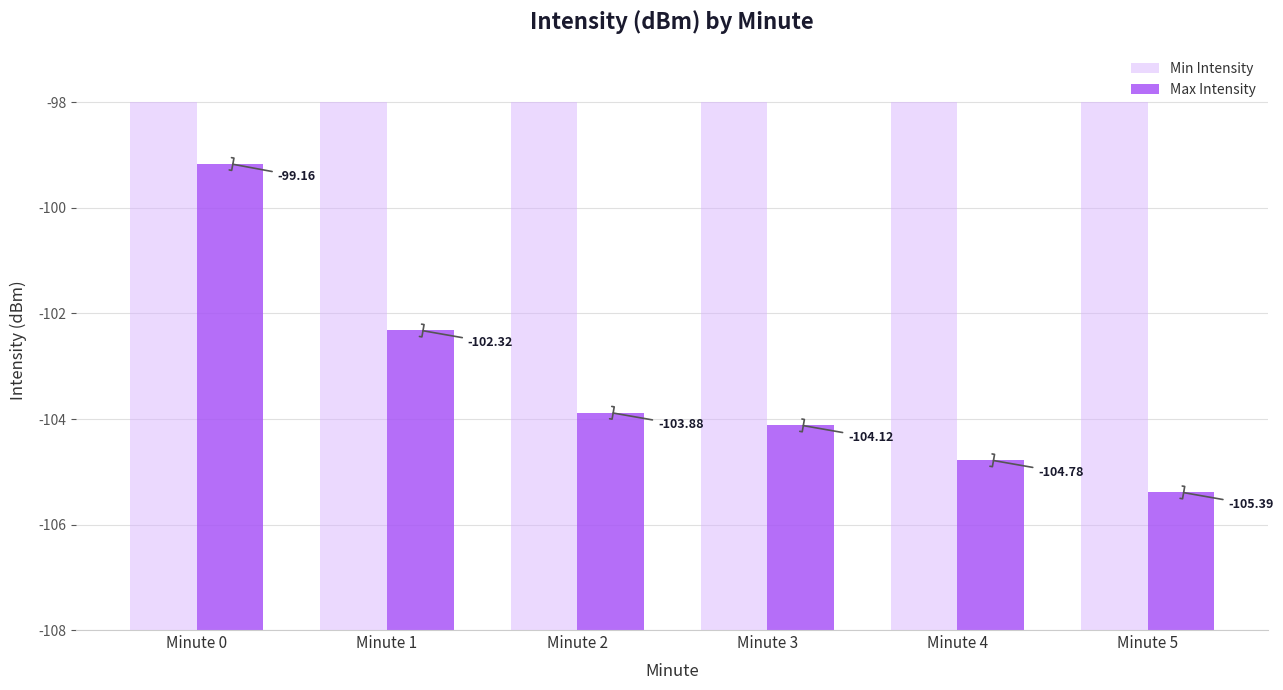

List the series in order of their peak value, highest first.

Min Intensity, Max Intensity